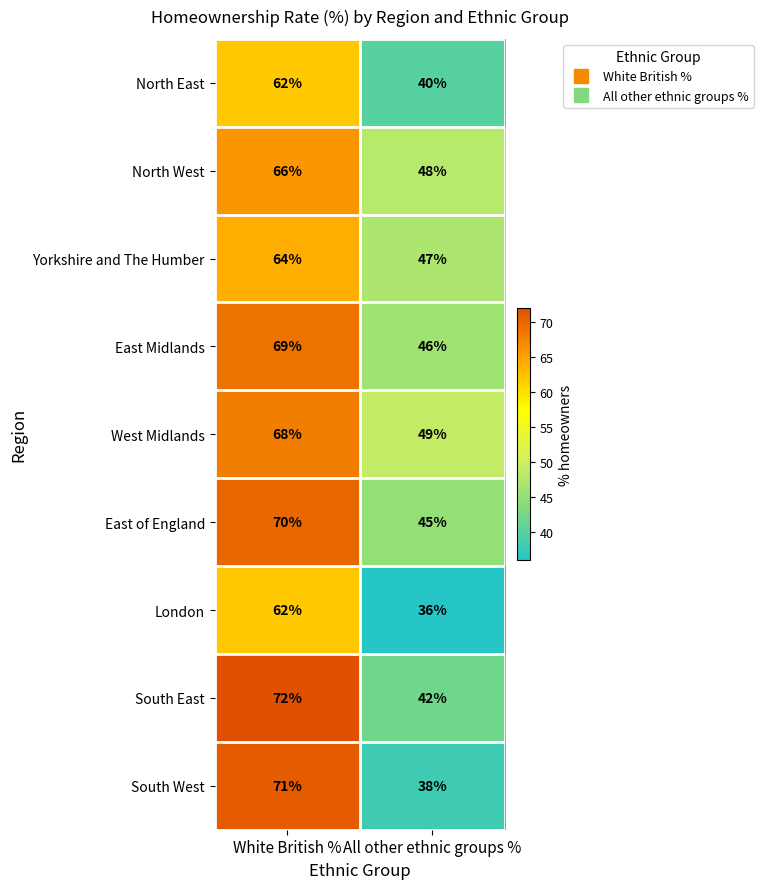

Which category has the lowest value in the East Midlands series?

All other ethnic groups %